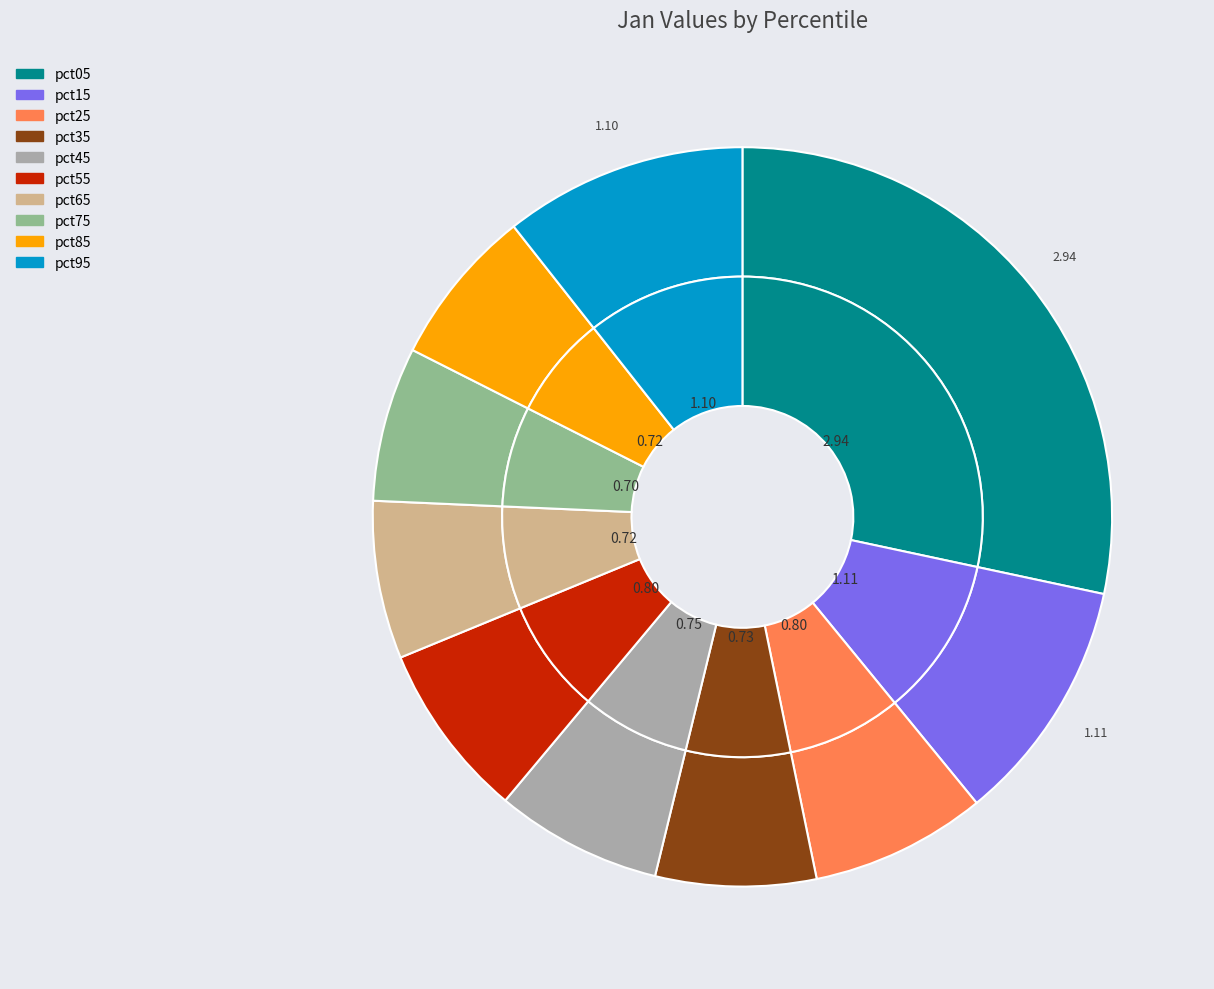

How many slices are in this pie chart?

10